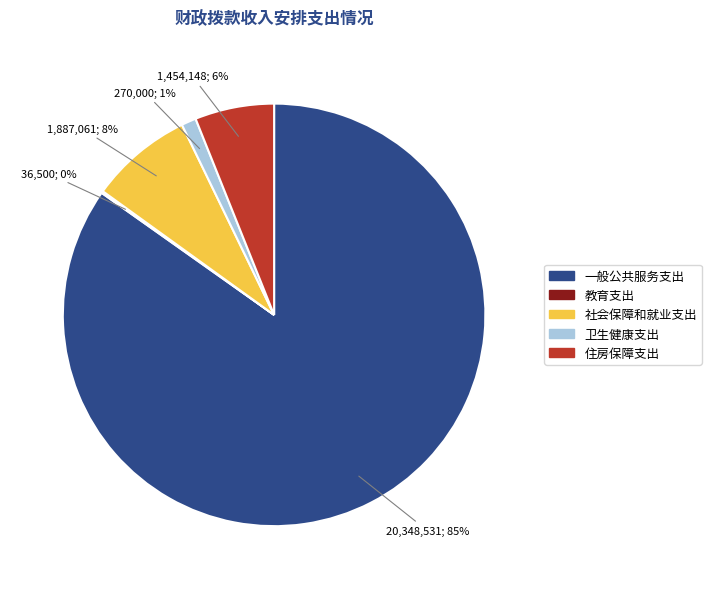

Is 住房保障支出 the majority of the pie?

No